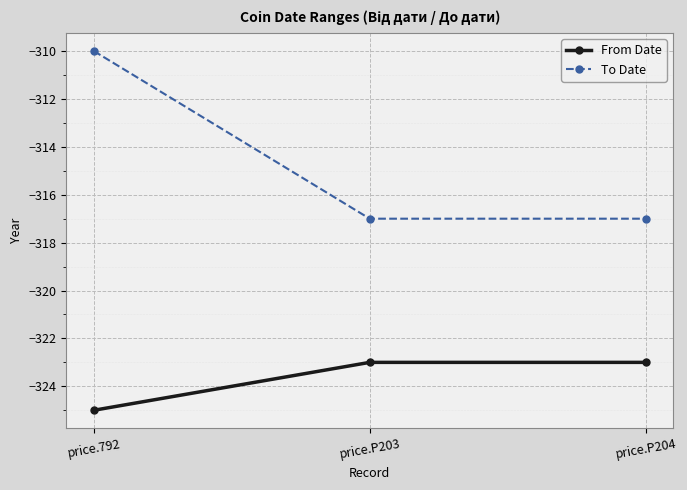

Reading left to right, what are all the values shown in this chart?

From Date: price.792=-325	price.P203=-323	price.P204=-323
To Date: price.792=-310	price.P203=-317	price.P204=-317